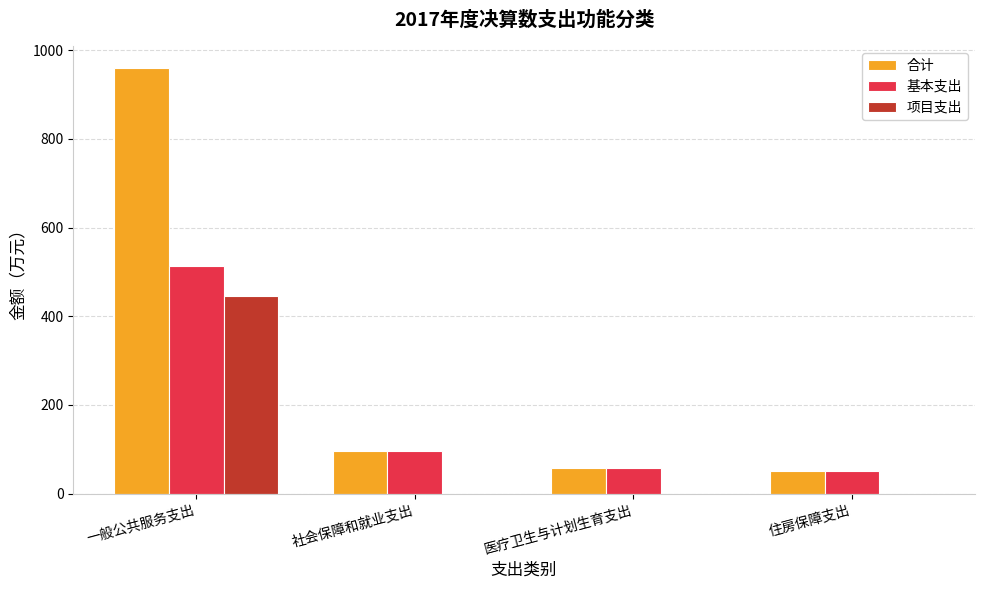

Does the chart contain stacked bars?

No